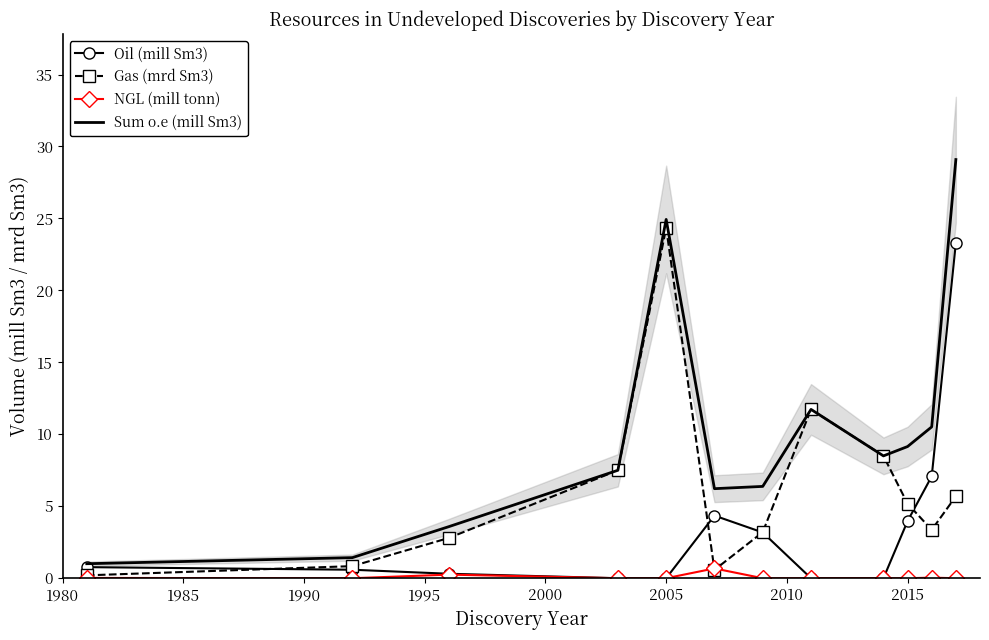

True or false: NGL (mill tonn) and Sum o.e (mill Sm3) cross at least once.

False